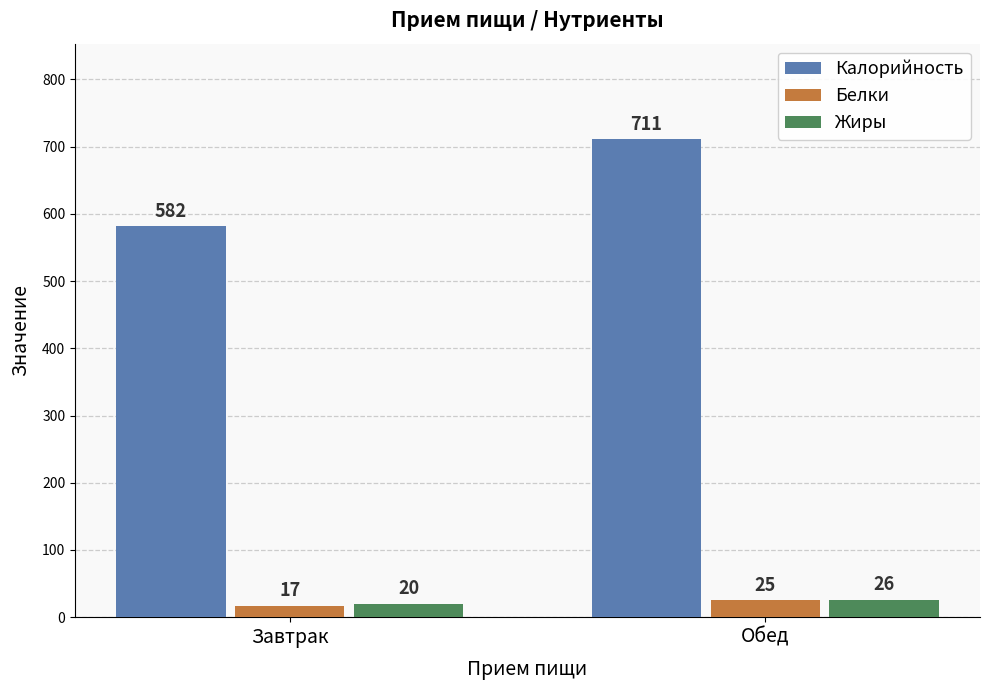

How many groups of bars are there?

2